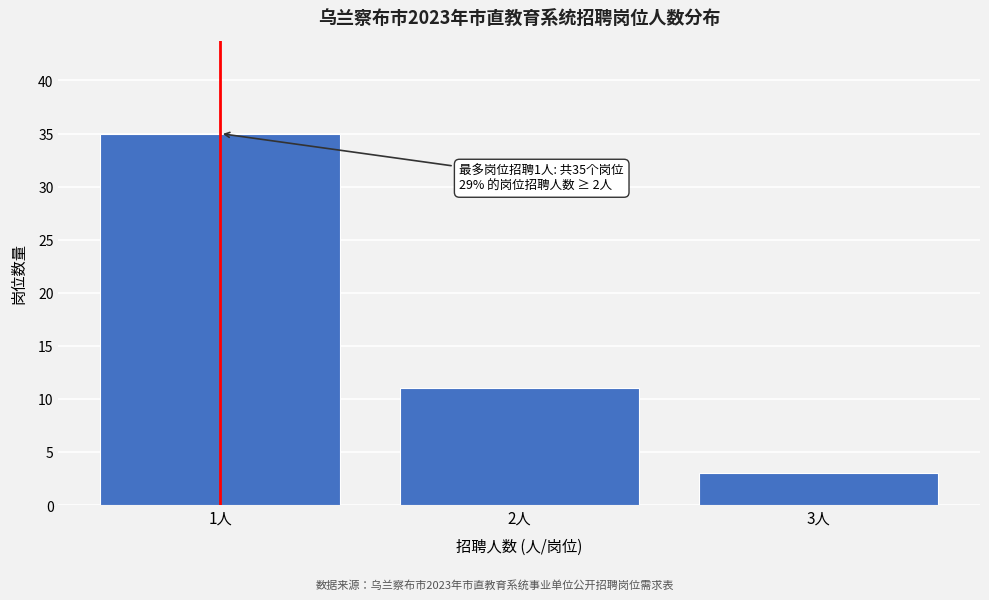

Over which range of the x-axis is the bar tallest?

0.5 to 1.5